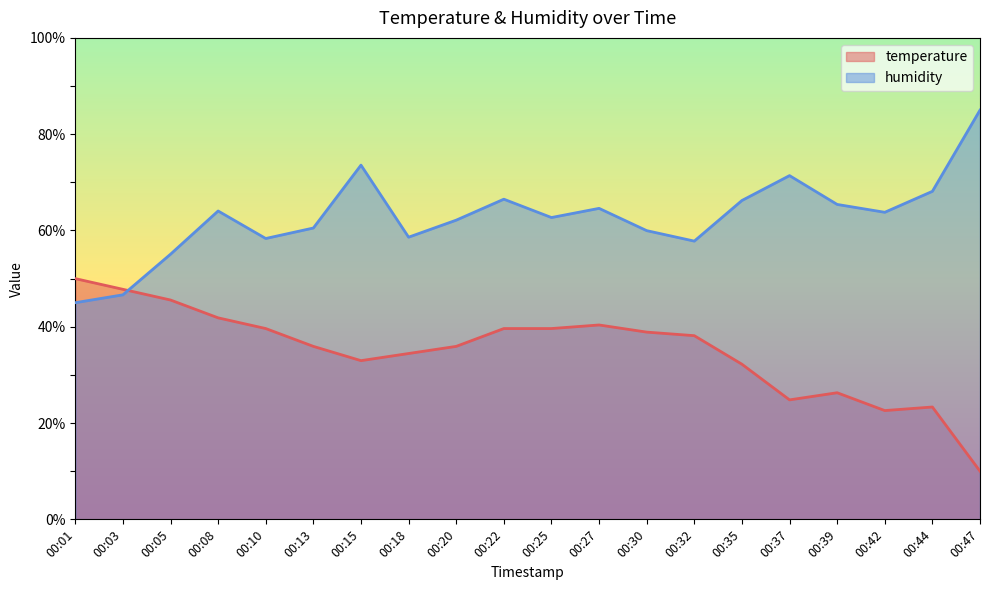

Which label corresponds to the largest value in the chart?

00:47